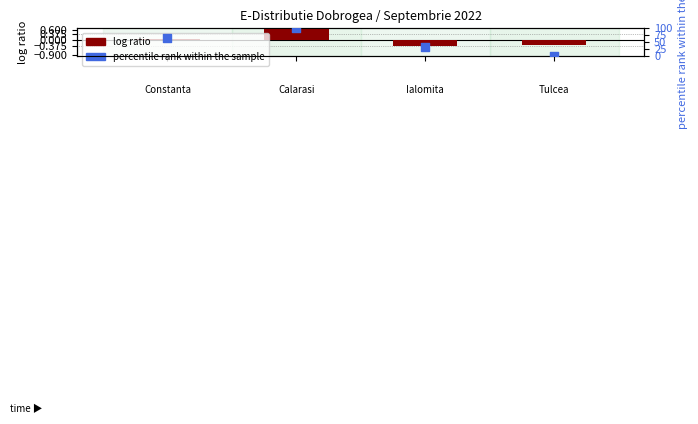

Which series contains the highest Y value?

percentile rank within the sample